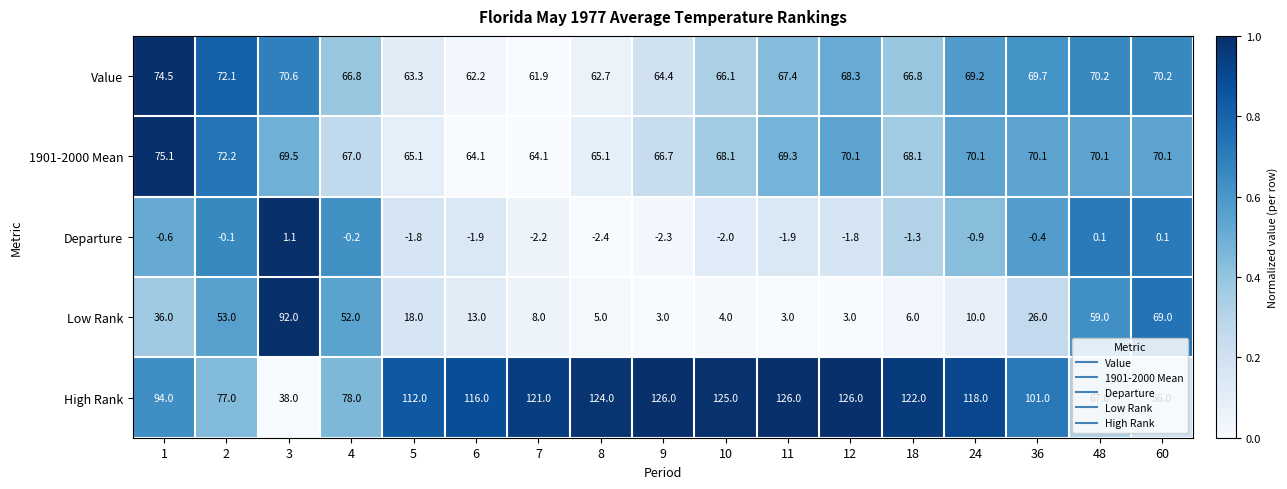

The 1901-2000 Mean series shows 36.9 at 8. True or false?

False